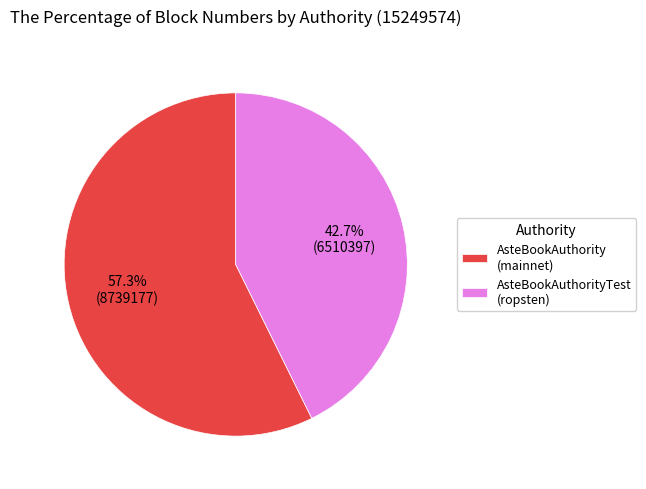

Approximately how many times larger is the value at AsteBookAuthorityTest (ropsten) compared to AsteBookAuthority (mainnet)?

0.7